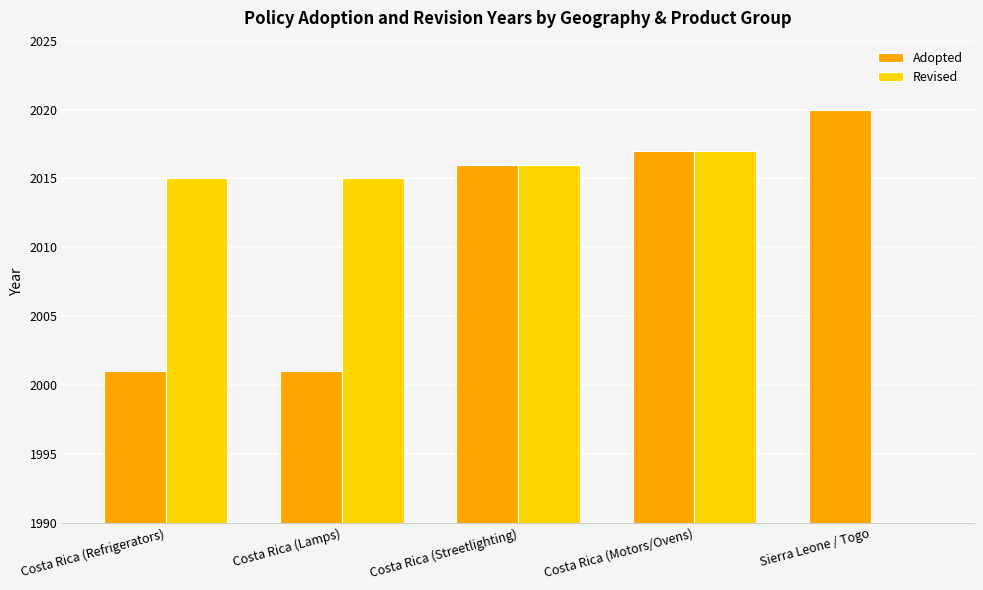

List the labels in order of Revised value, smallest first.

Sierra Leone / Togo, Costa Rica (Refrigerators), Costa Rica (Lamps), Costa Rica (Streetlighting), Costa Rica (Motors/Ovens)